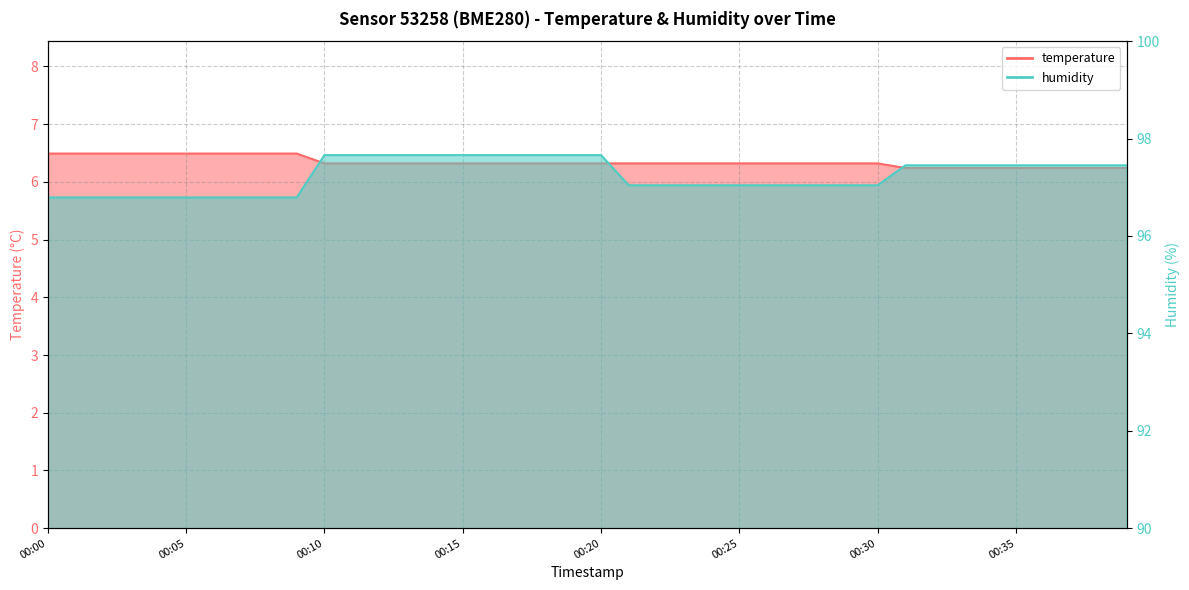

At 00:10, list the series in order from smallest to largest.

temperature, humidity